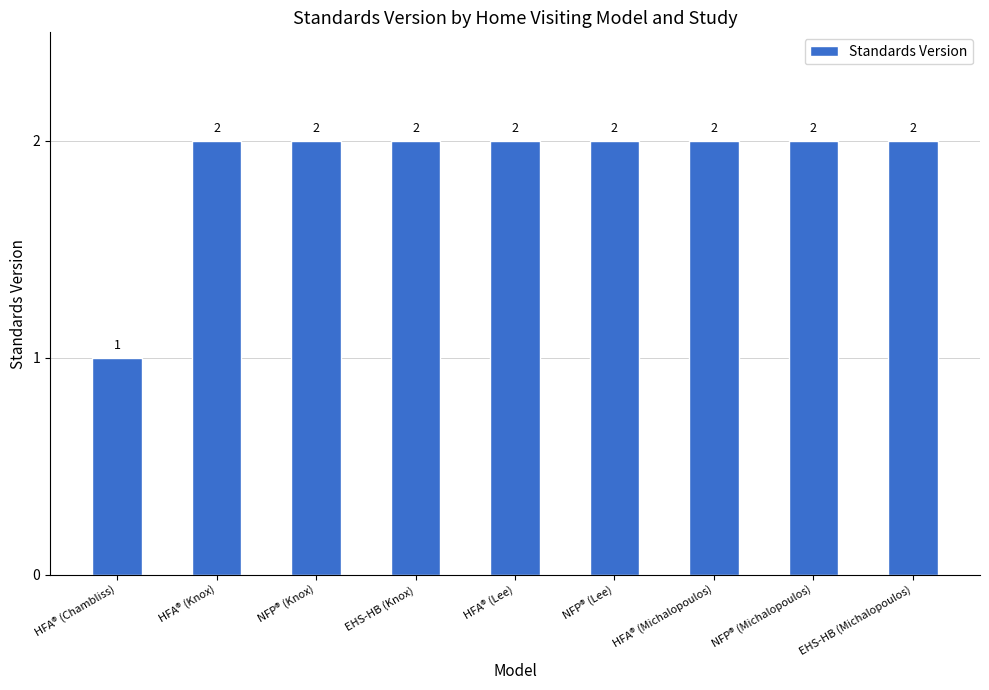

Reading right to left, list all the values displayed in this chart.

EHS-HB (Michalopoulos)=2	NFP® (Michalopoulos)=2	HFA® (Michalopoulos)=2	NFP® (Lee)=2	HFA® (Lee)=2	EHS-HB (Knox)=2	NFP® (Knox)=2	HFA® (Knox)=2	HFA® (Chambliss)=1